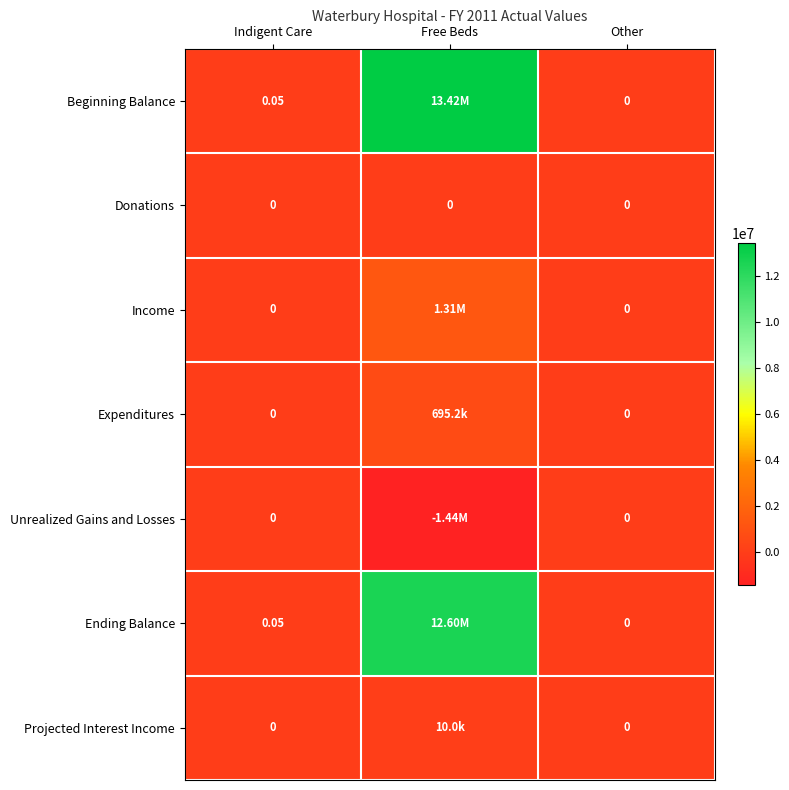

At how many categories does at least one series exceed 5449987?

1